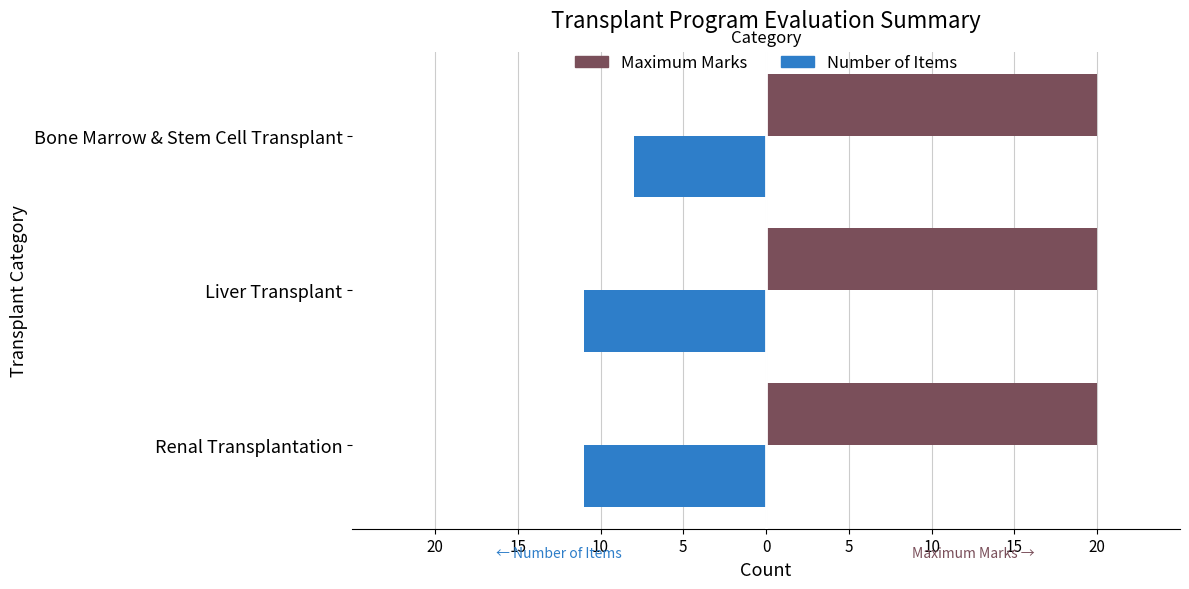

What are all the series names shown in the legend?

Maximum Marks, Number of Items